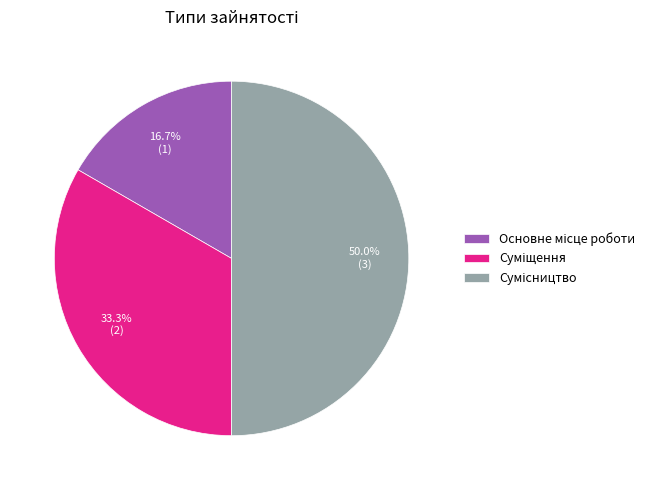

To the nearest percent, what is the difference between the Суміщення and Основне місце роботи slice percentages?

17%